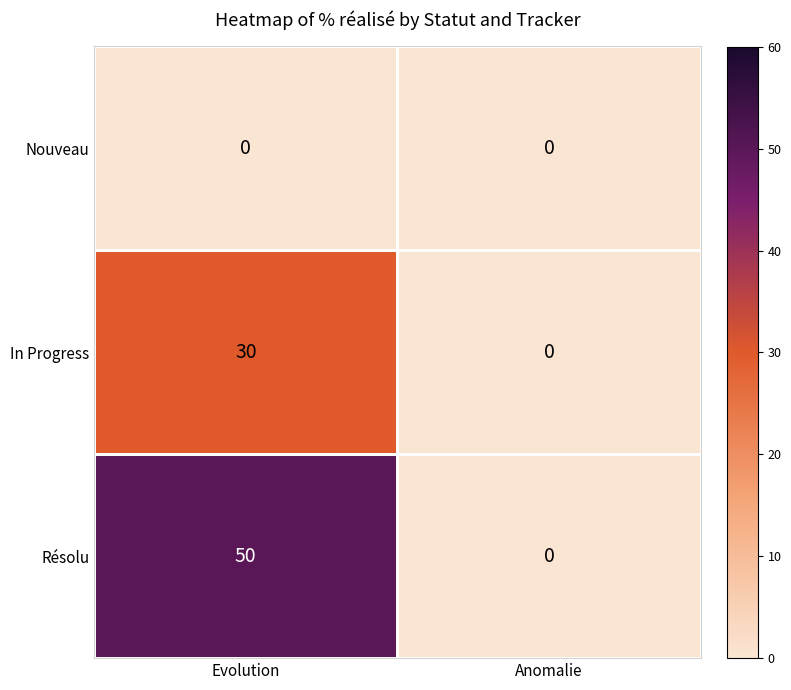

At which category does the chart reach its peak across all series?

Evolution